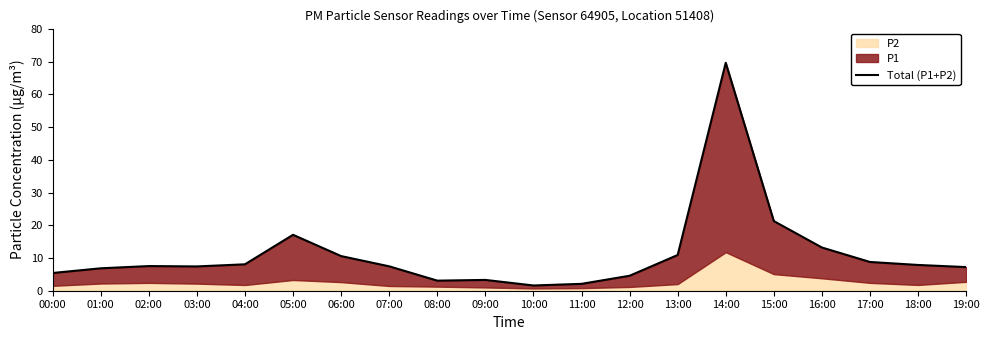

Which category has the highest value across all series?

14:00